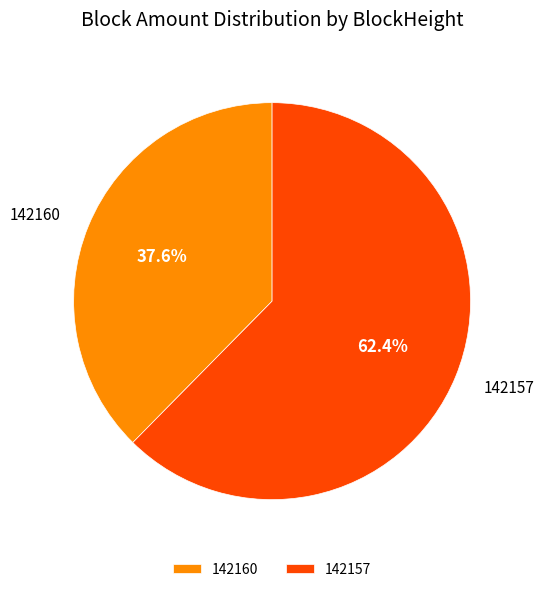

Combined, do 142160 and 142157 account for over 50%?

Yes